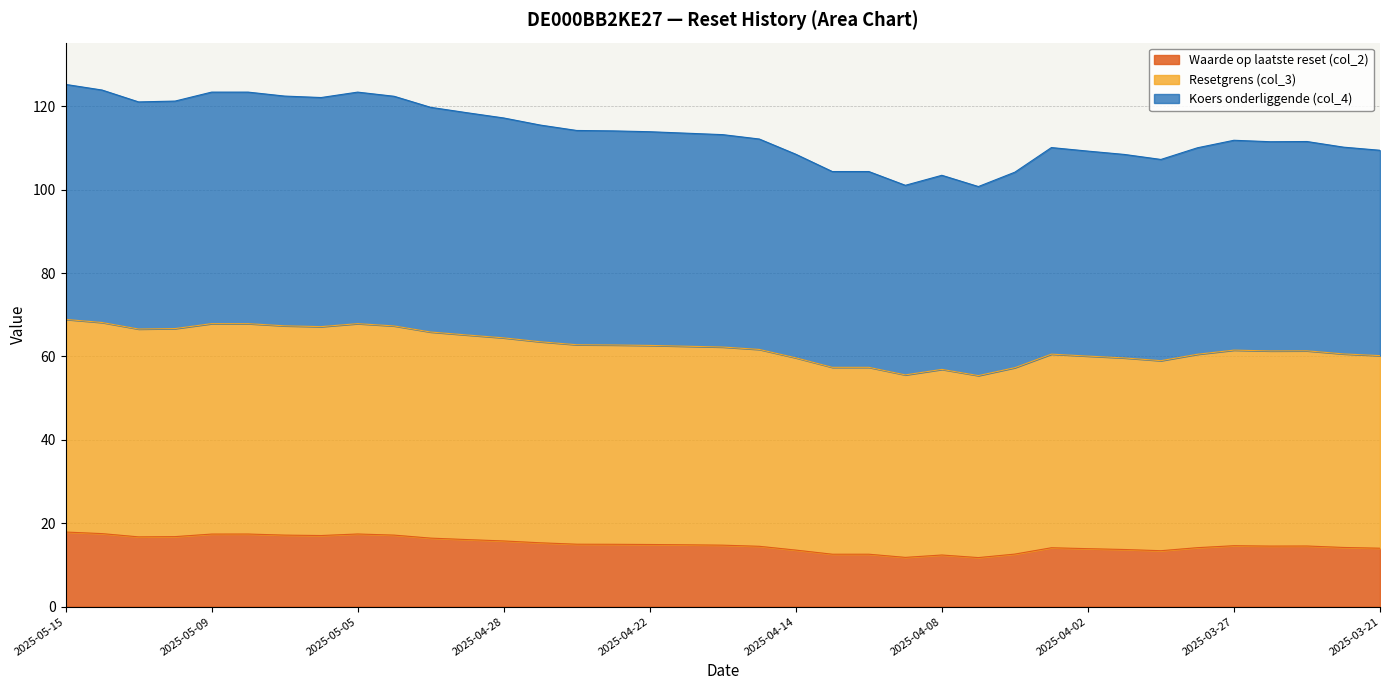

At which label does Koers onderliggende (col_4) reach its peak?

2025-05-15